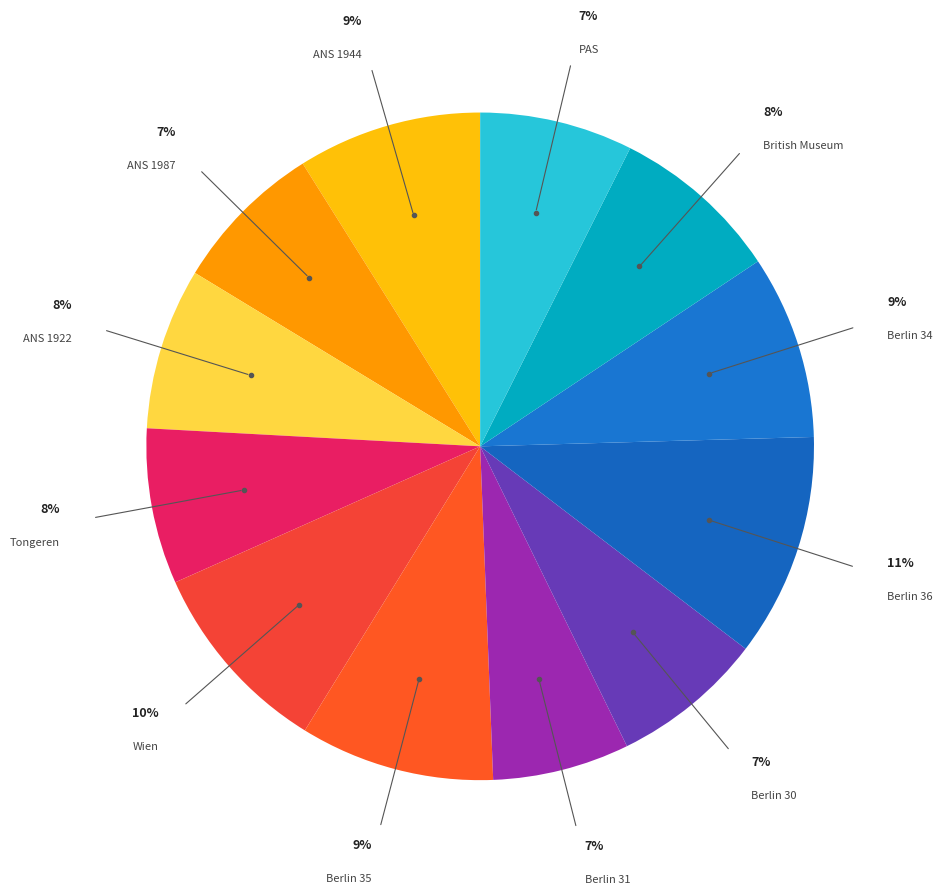

How many slices are in this pie chart?

12